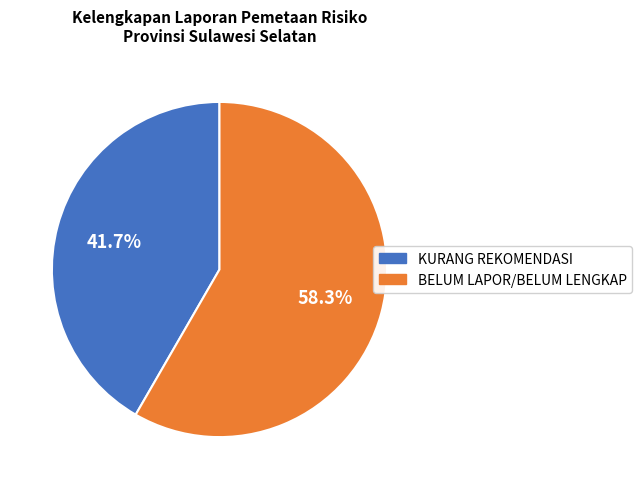

What percentage do KURANG REKOMENDASI and BELUM LAPOR/BELUM LENGKAP together represent?

100.0%